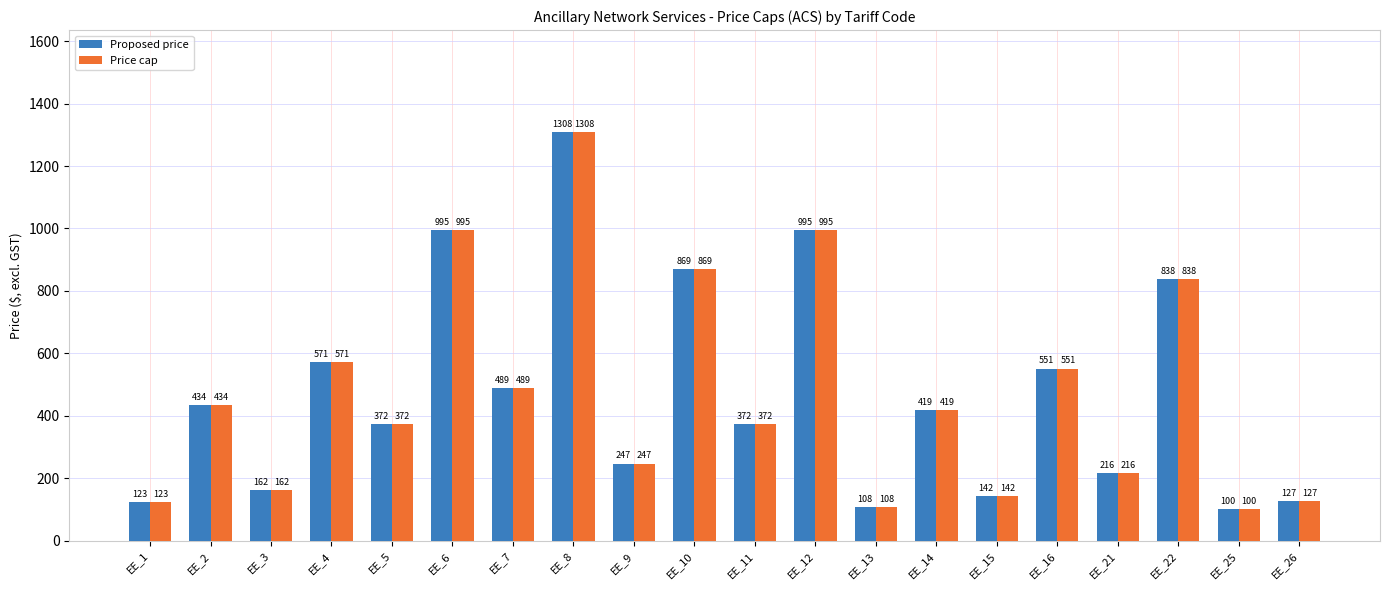

Is the value of Price cap at EE_4 greater than the value of Proposed price at EE_26?

Yes